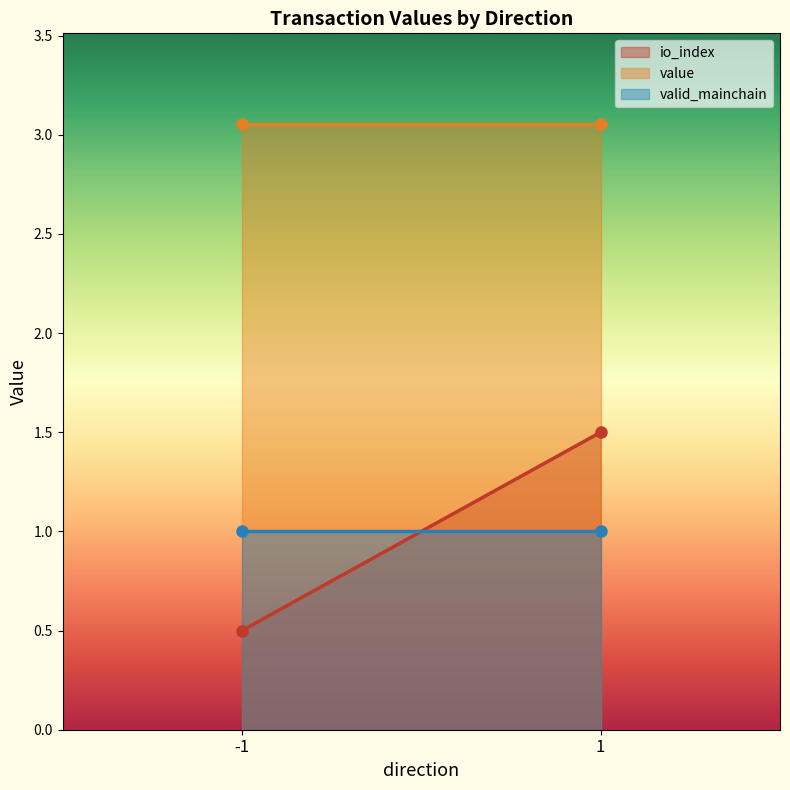

True or false: io_index has a value of 0.7 at -1.

False